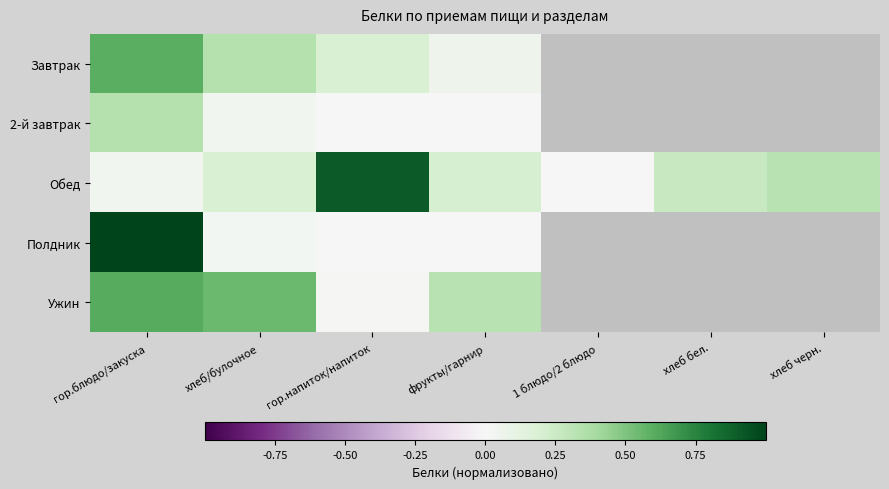

At which label does Обед reach its minimum?

1 блюдо/2 блюдо